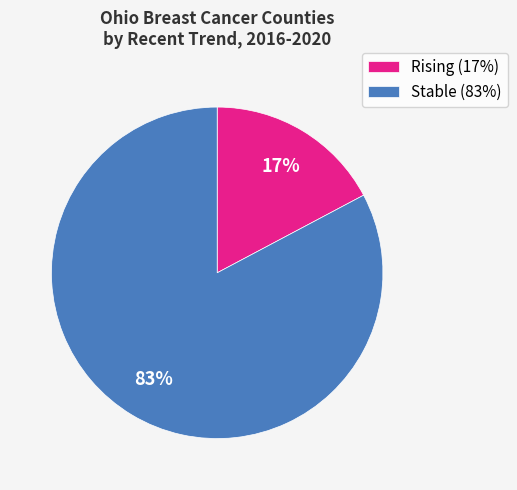

Do Stable (83%) and Rising (17%) together represent more than half of the pie?

Yes